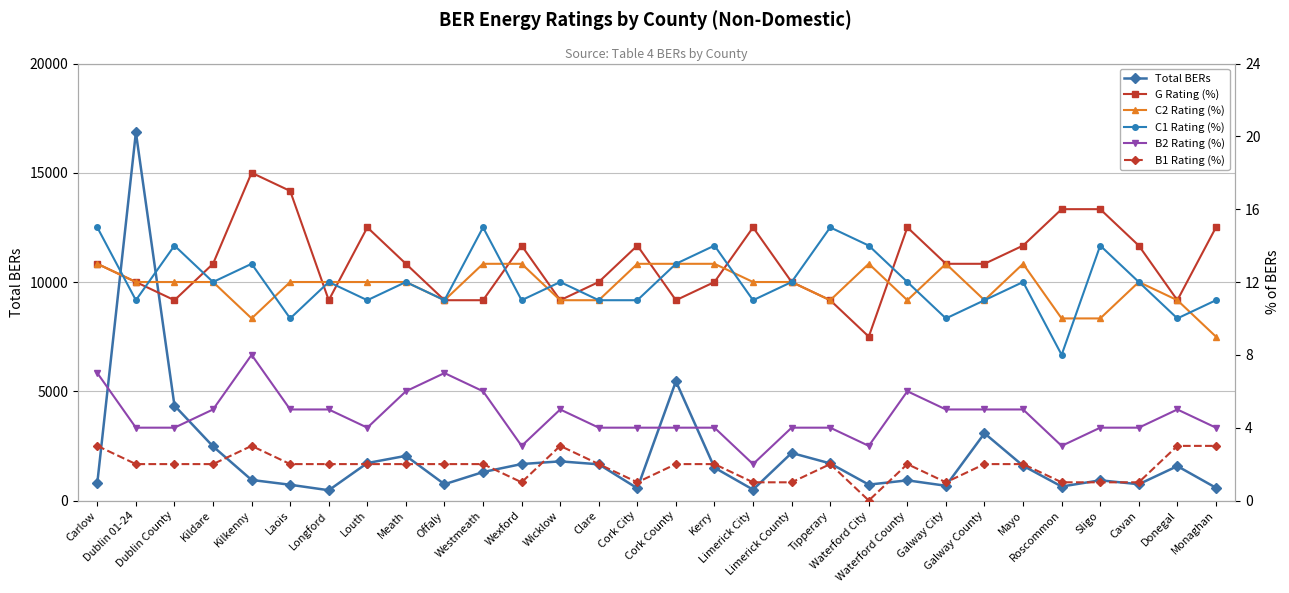

Where is G Rating (%) nearest to the value 13?

Carlow